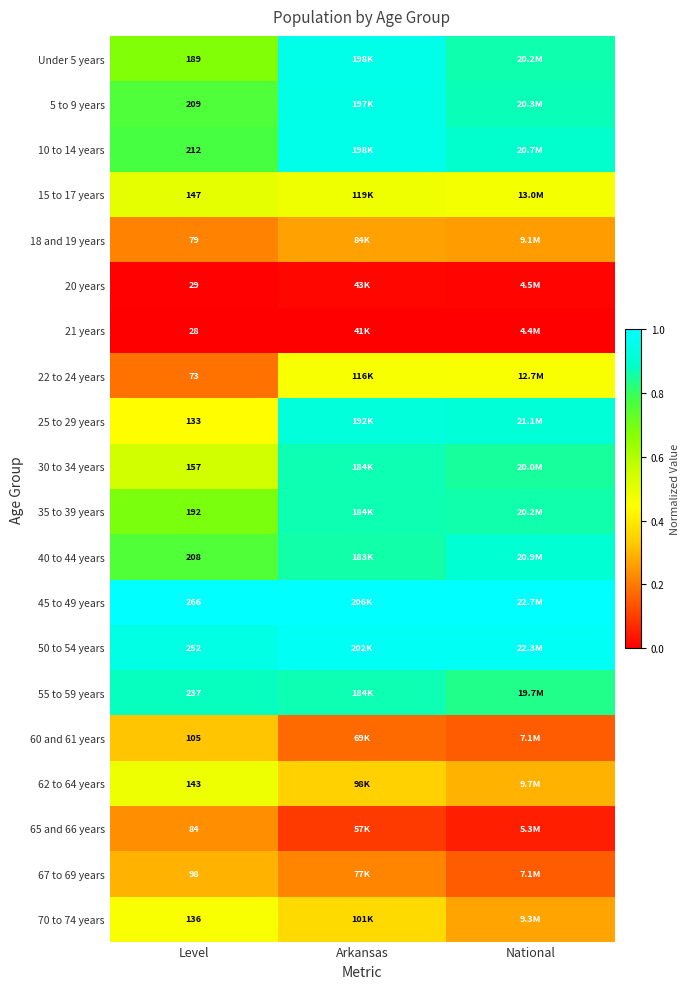

Is the value of 55 to 59 years at Level greater than the value of 21 years at Level?

Yes